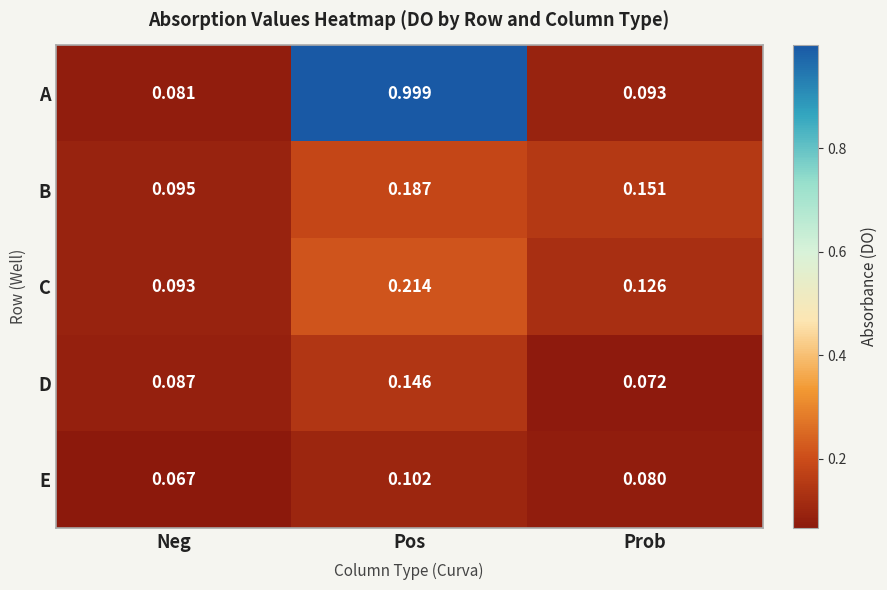

Where is D nearest to the value 0?

Prob